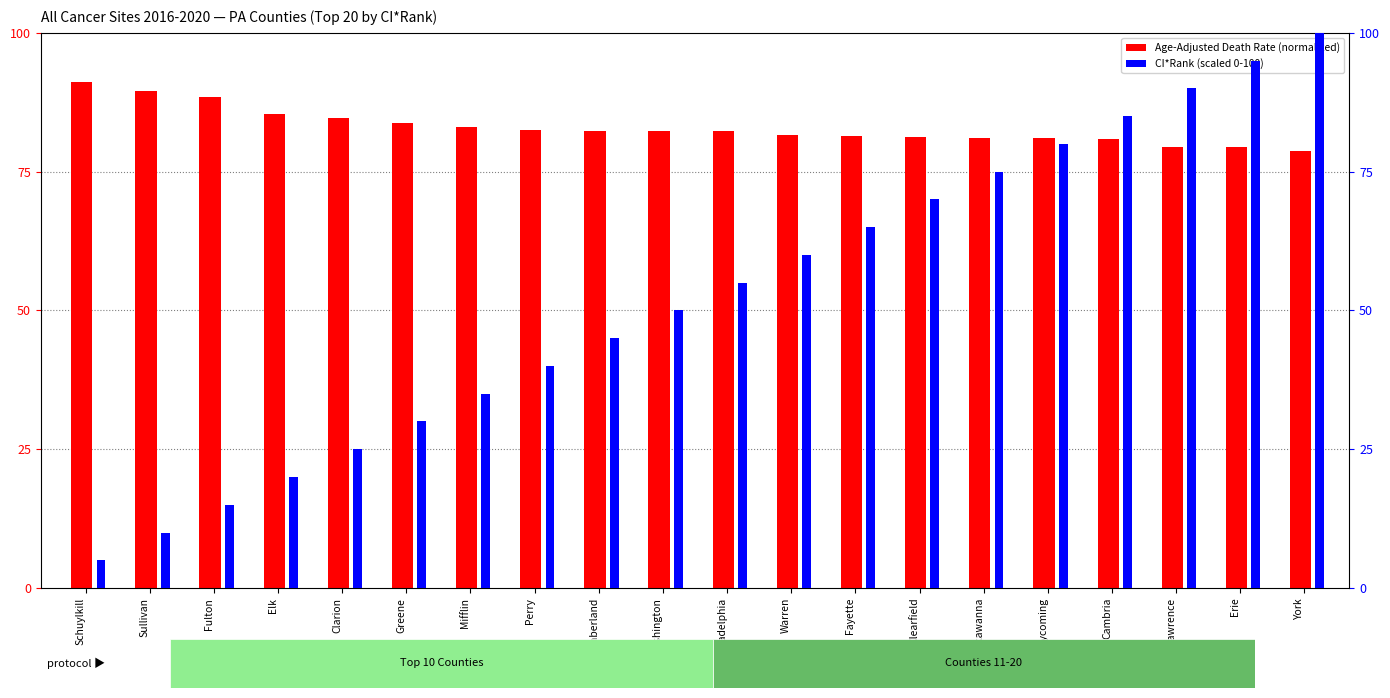

True or false: Age-Adjusted Death Rate (normalized) has a value of 91.1 at Schuylkill.

True